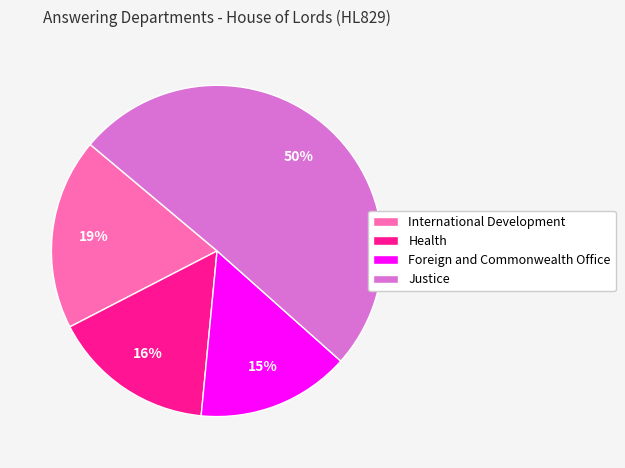

To the nearest percent, what is the average slice percentage?

25%